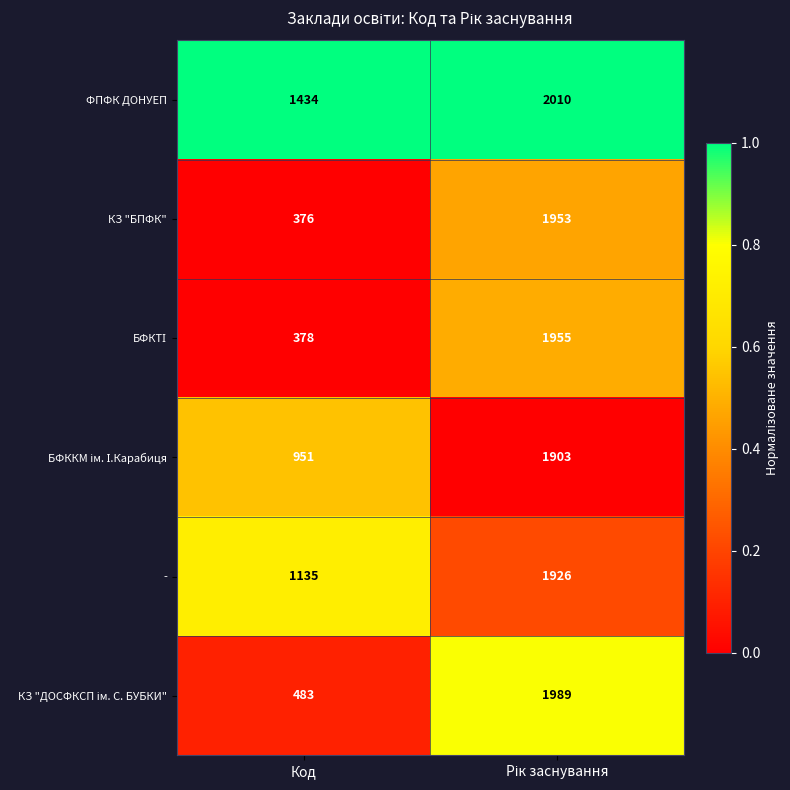

At which category does the chart reach its minimum across all series?

Код